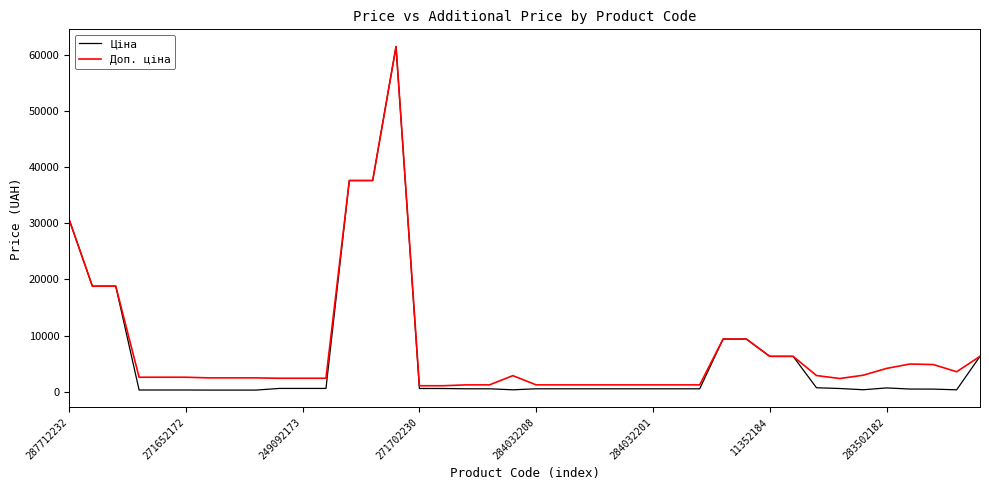

Which series has the largest total across all categories?

Доп. ціна